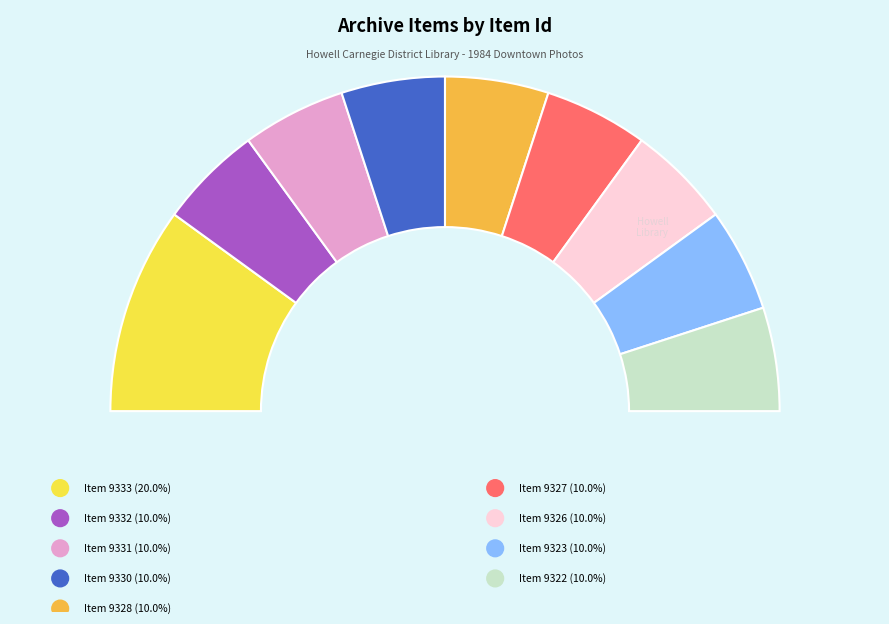

What percentage is NOT represented by 9323?

90.0%